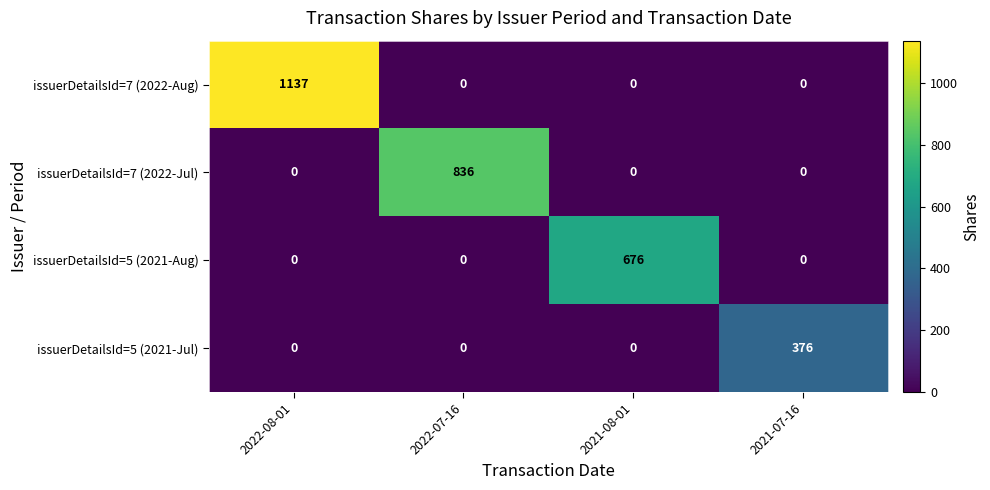

Rank the series by their average value, from lowest to highest.

issuerDetailsId=5 (2021-Jul), issuerDetailsId=5 (2021-Aug), issuerDetailsId=7 (2022-Jul), issuerDetailsId=7 (2022-Aug)